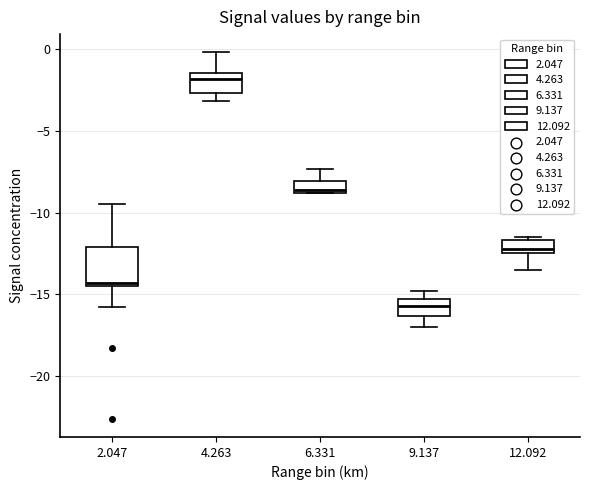

Comparing the boxes themselves (not the whiskers), which one is the tallest?

2.047